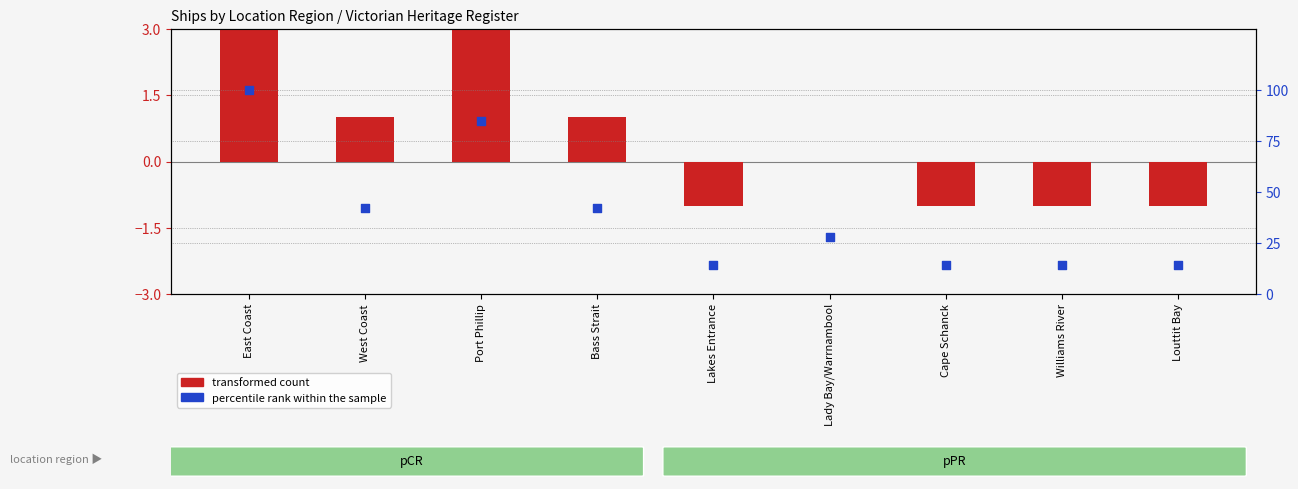

At how many categories does at least one series exceed 53?

2